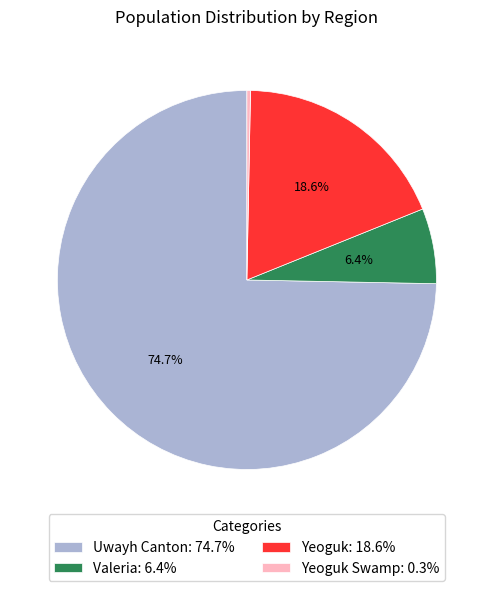

What percentage is NOT represented by Yeoguk: 18.6%?

81.4%